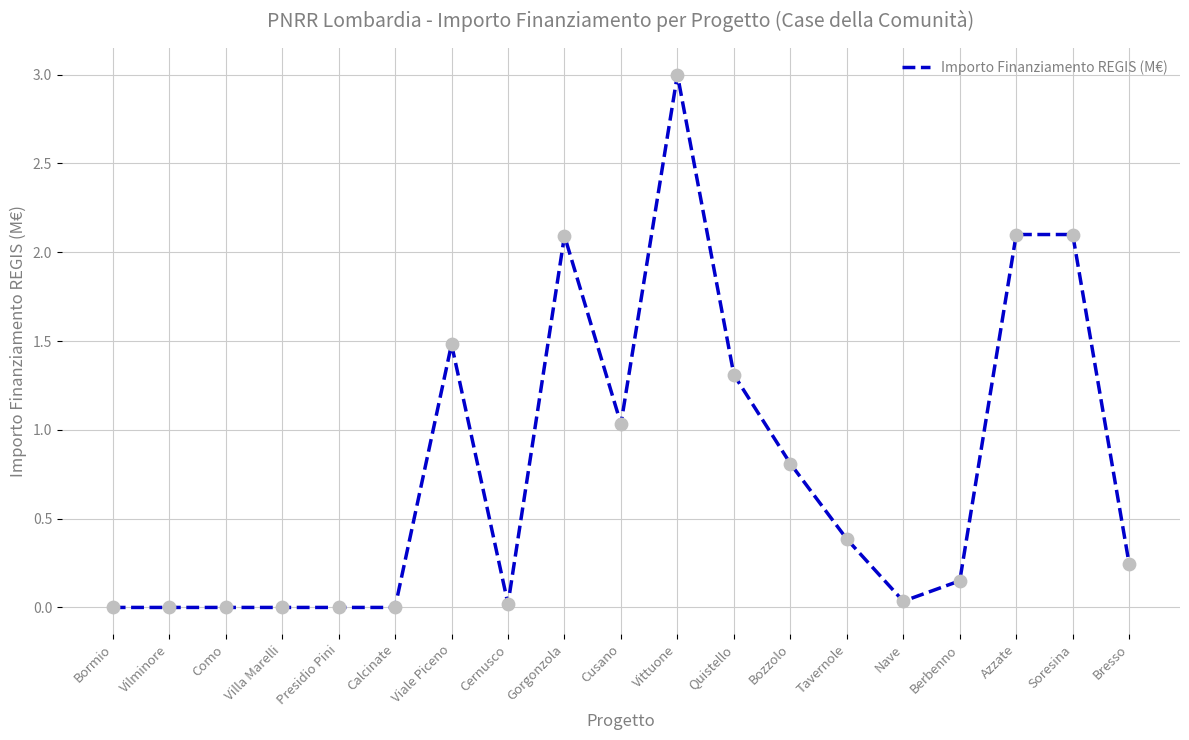

Between Vilminore and Viale Piceno, which is larger?

Viale Piceno